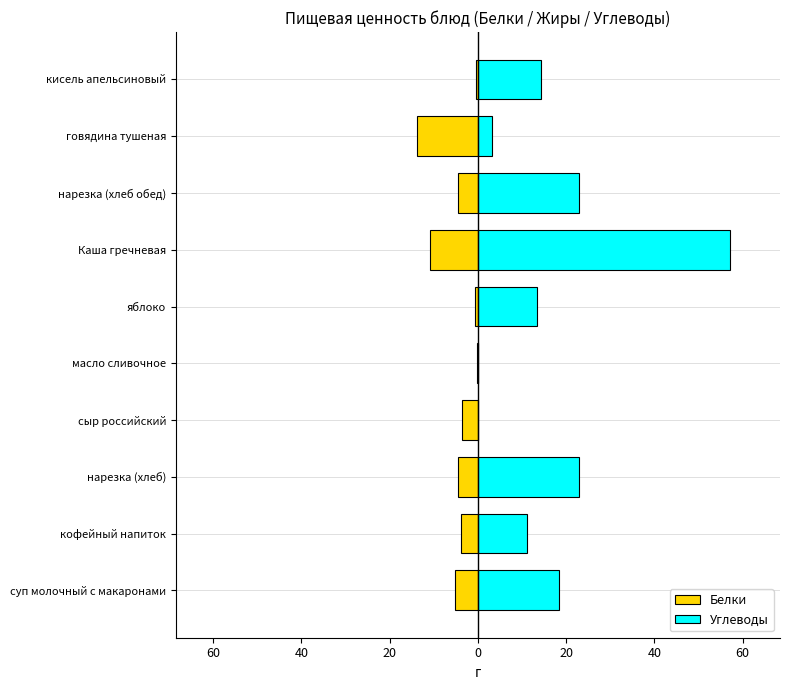

At говядина тушеная, list the series in order from smallest to largest.

Белки, Углеводы